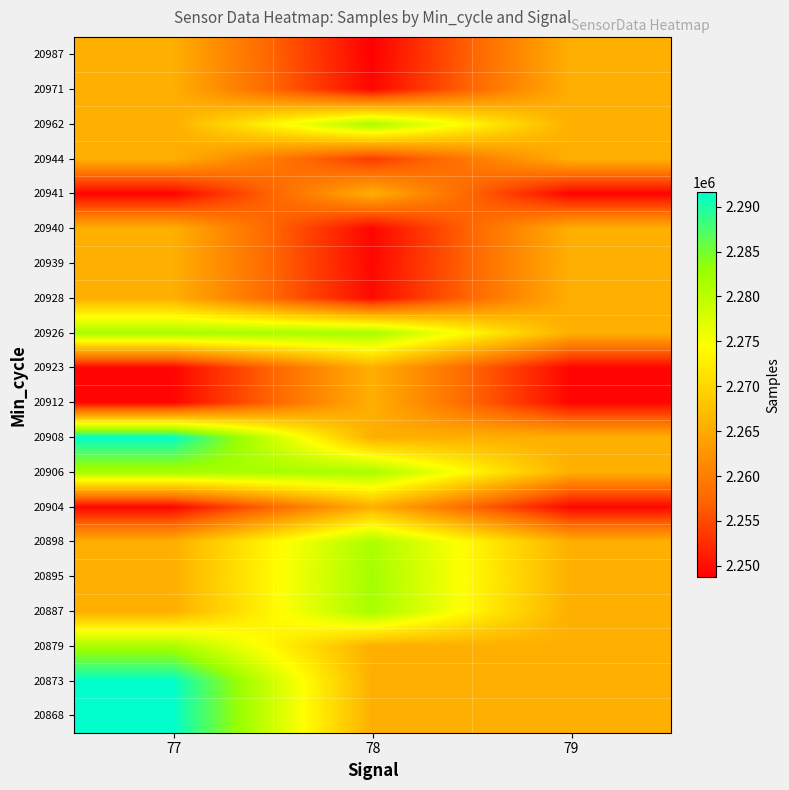

Reading left to right, what are all the values shown in this chart?

20868: 77=2291585	78=2265524	79=2265524
20873: 77=2291550	78=2265524	79=2265524
20879: 77=2281649	78=2265524	79=2265524
20887: 77=2265524	78=2281715	79=2265524
20895: 77=2265524	78=2282091	79=2265524
20898: 77=2265524	78=2281485	79=2265524
20904: 77=2249294	78=2265524	79=2249294
20906: 77=2281805	78=2281739	79=2265524
20908: 77=2291492	78=2265524	79=2265524
20912: 77=2249213	78=2265524	79=2249213
20923: 77=2249139	78=2265524	79=2249139
20926: 77=2281739	78=2281924	79=2265524
20928: 77=2265524	78=2249656	79=2265524
20939: 77=2265524	78=2249363	79=2265524
20940: 77=2265524	78=2249210	79=2265524
20941: 77=2249017	78=2265524	79=2249017
20944: 77=2265524	78=2253580	79=2265524
20962: 77=2265524	78=2281642	79=2265524
20971: 77=2265524	78=2249334	79=2265524
20987: 77=2265524	78=2248739	79=2265524